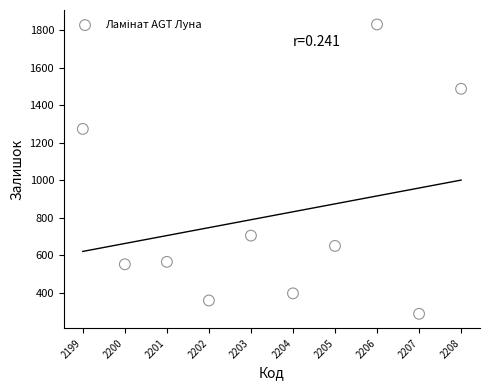

What Y value in the scatter plot is closest to 1058?

1273